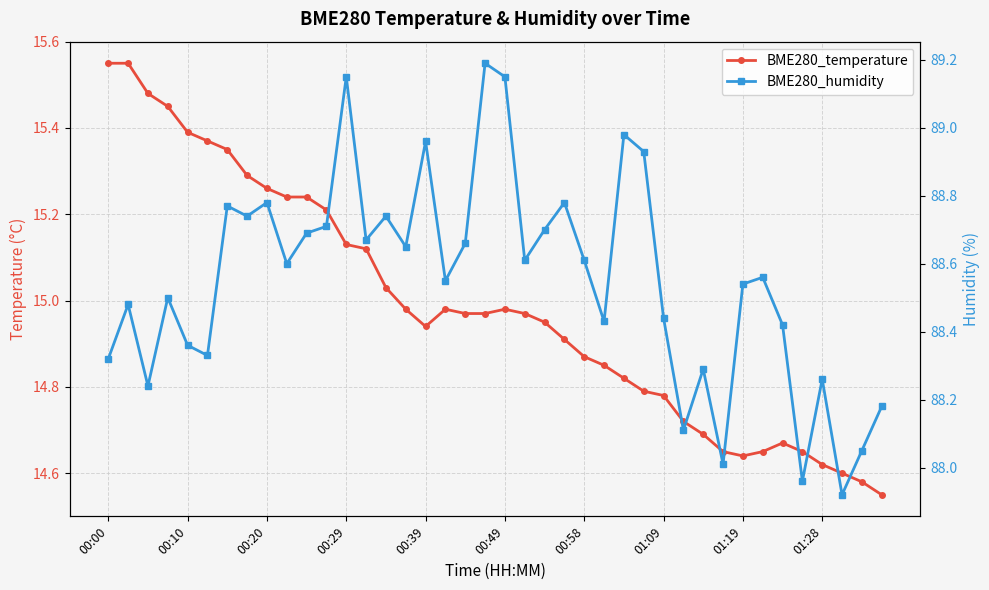

The value of BME280_humidity at 29 is 88.1. True or false?

True